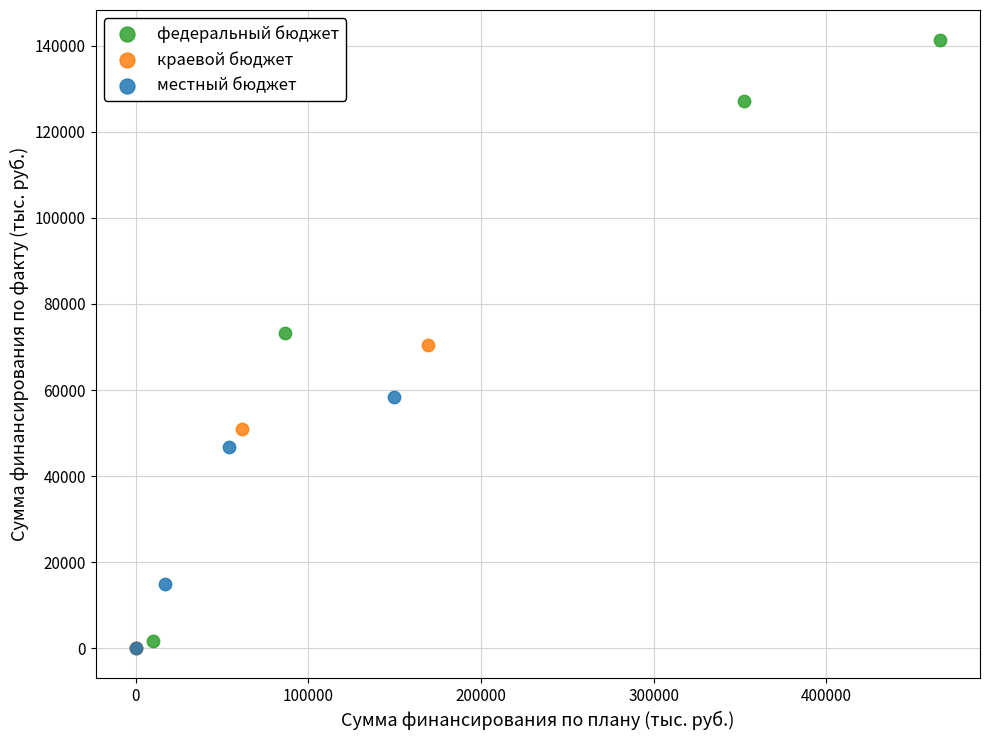

Which series has the widest spread of Y values?

федеральный бюджет